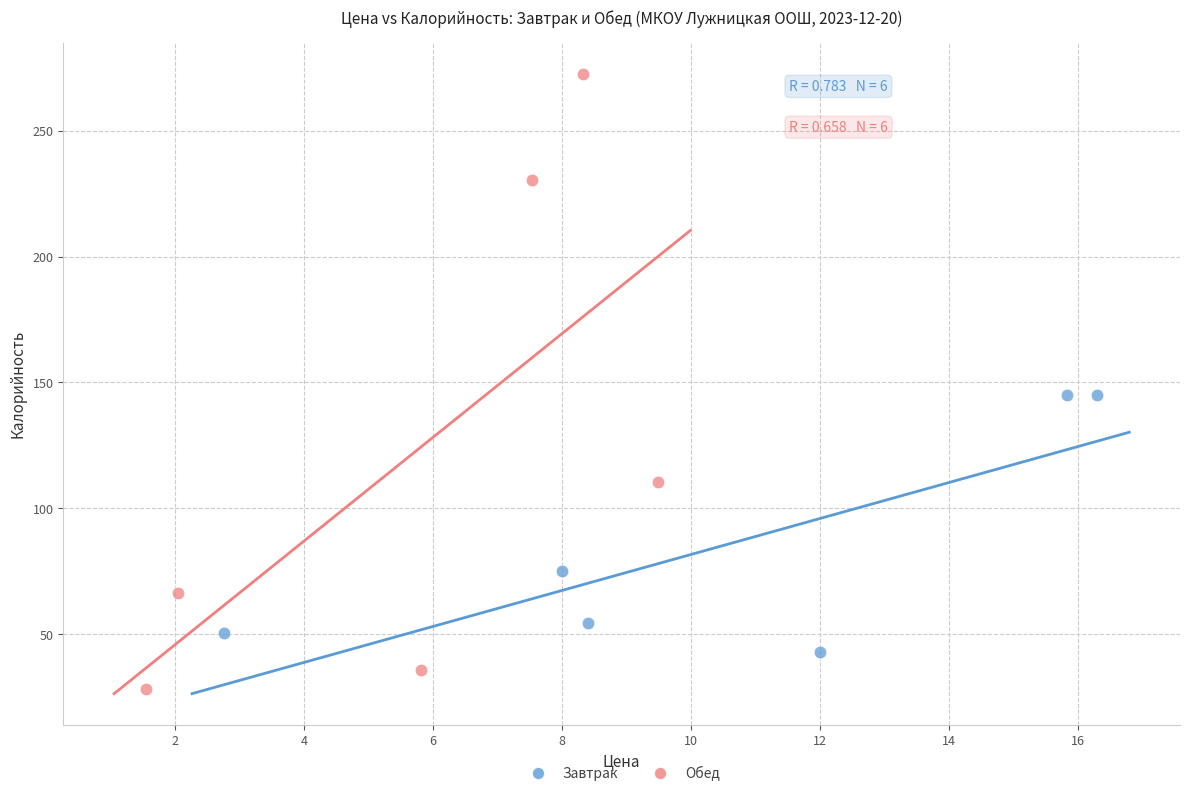

Which series has the largest Y range (max minus min)?

Обед